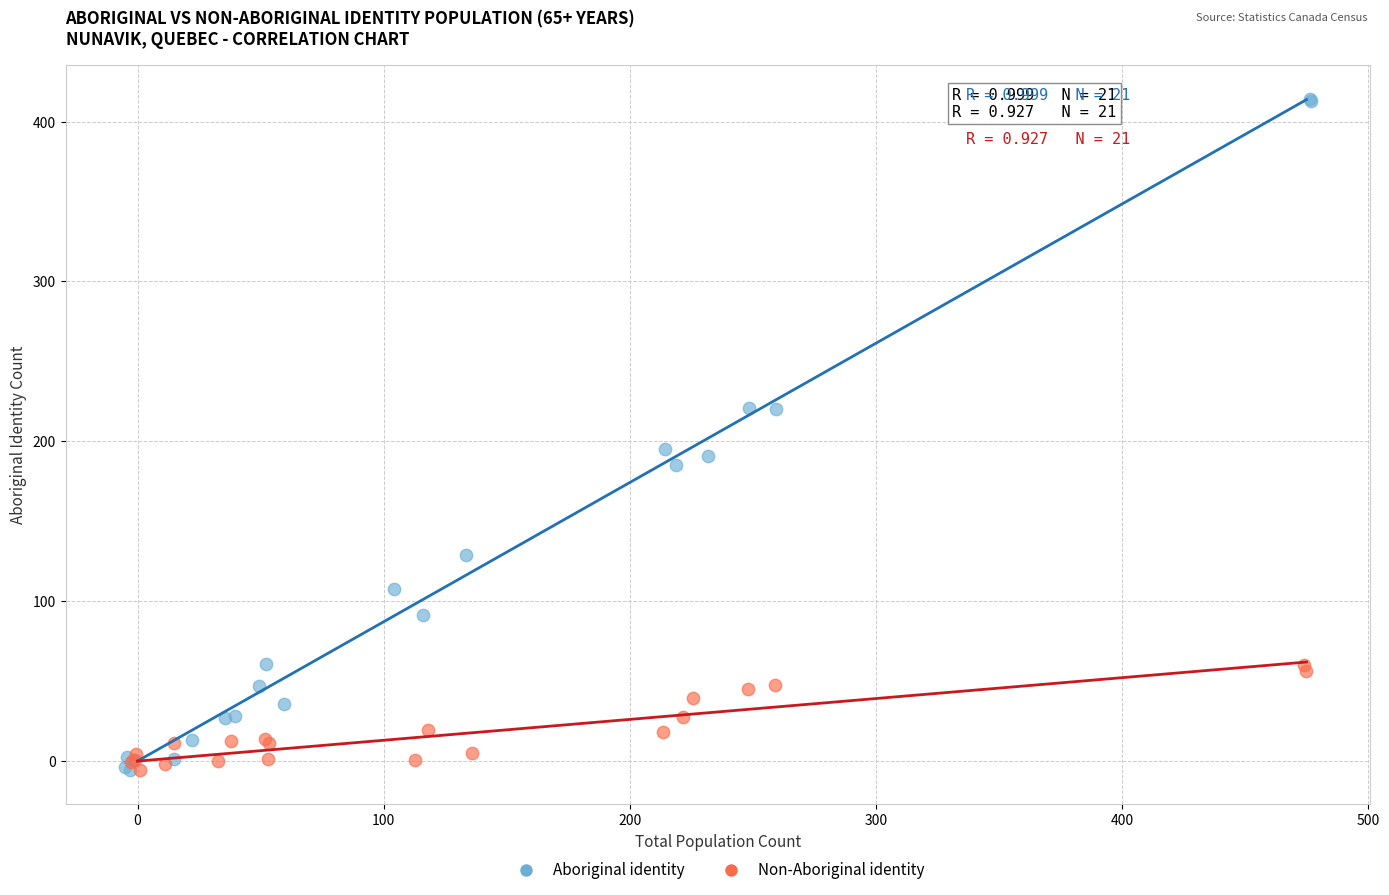

Which series has the widest spread of Y values?

Aboriginal identity